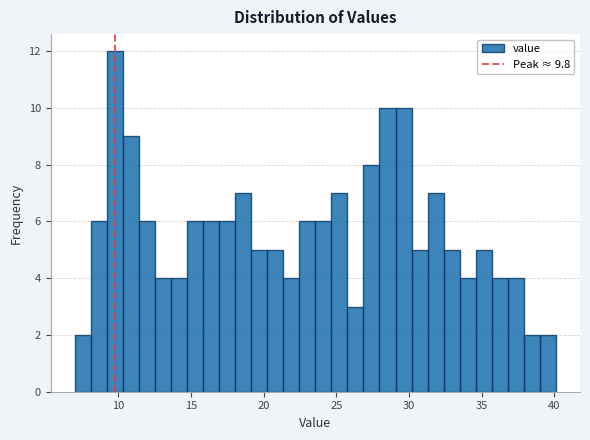

Read against the x-axis, roughly where is the centre of the tallest bar?

10.0